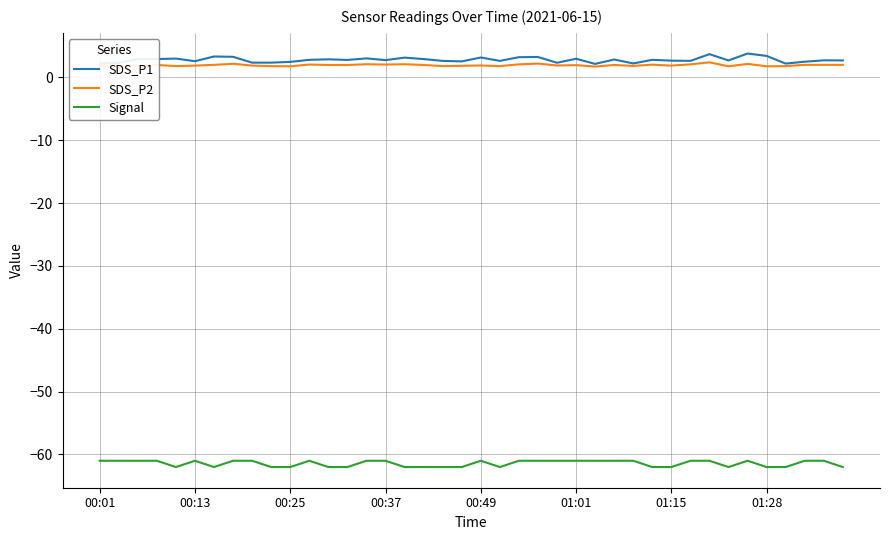

True or false: SDS_P1 has more than 2 interior local peaks.

True